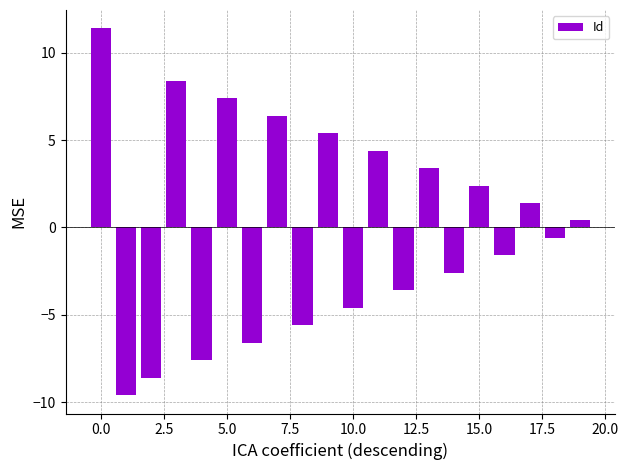

Reading left to right, transcribe all the data shown in this chart.

11.4	-9.6	-8.6	8.4	-7.6	7.4	-6.6	6.4	-5.6	5.4	-4.6	4.4	-3.6	3.4	-2.6	2.4	-1.6	1.4	-0.6	0.4